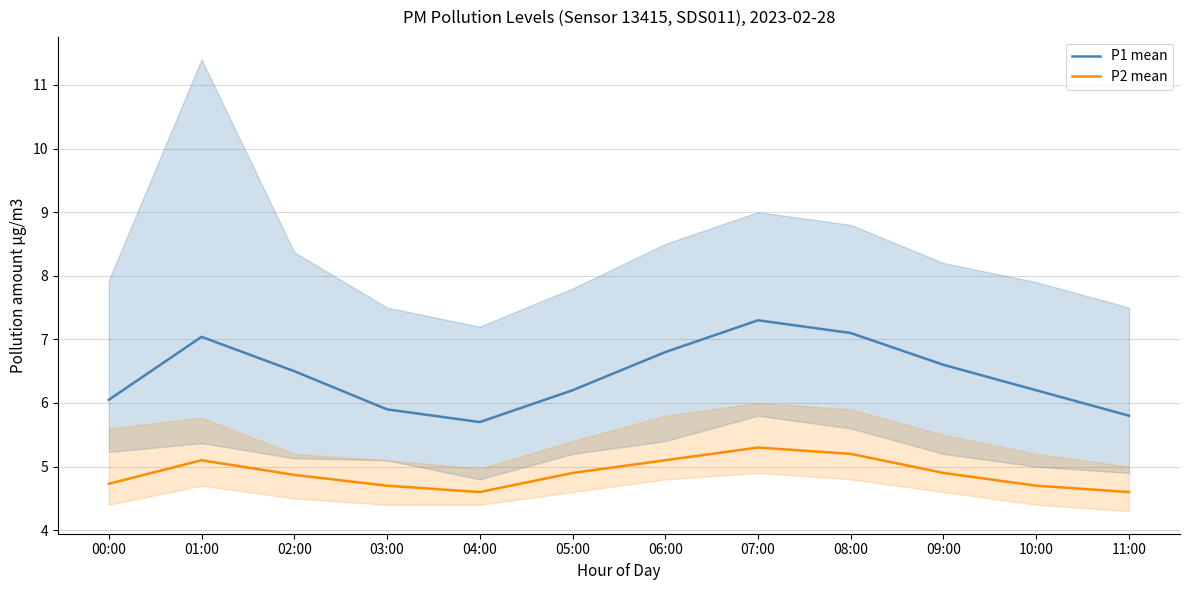

Where is P2 mean nearest to the value 4?

04:00